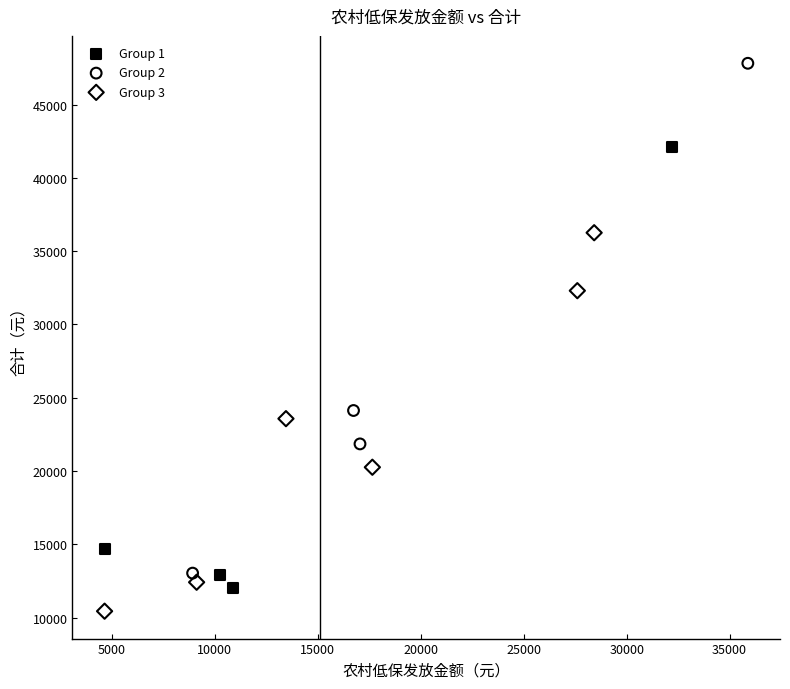

Which series has the widest spread of Y values?

Group 2